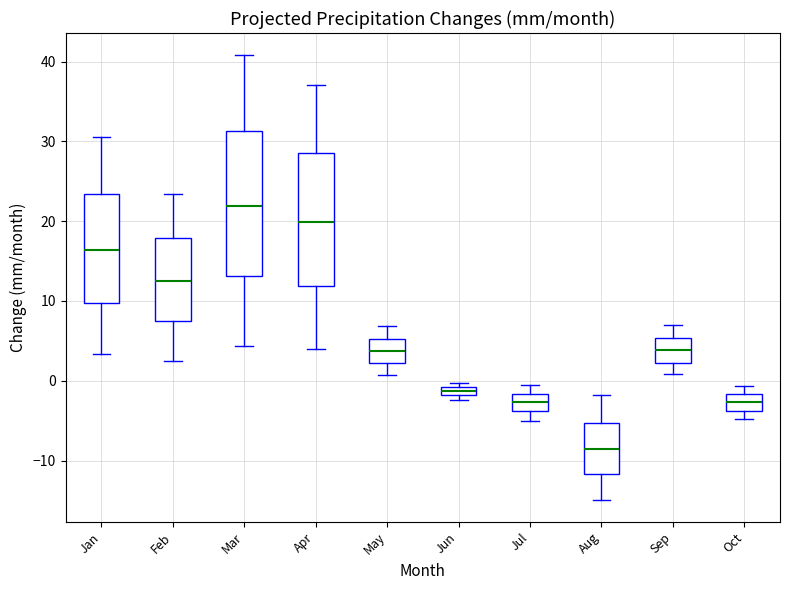

Where does the median line of the box for Oct sit on the y-axis? The values are not printed on the chart, so give them approximately, as read against the axis.

-3